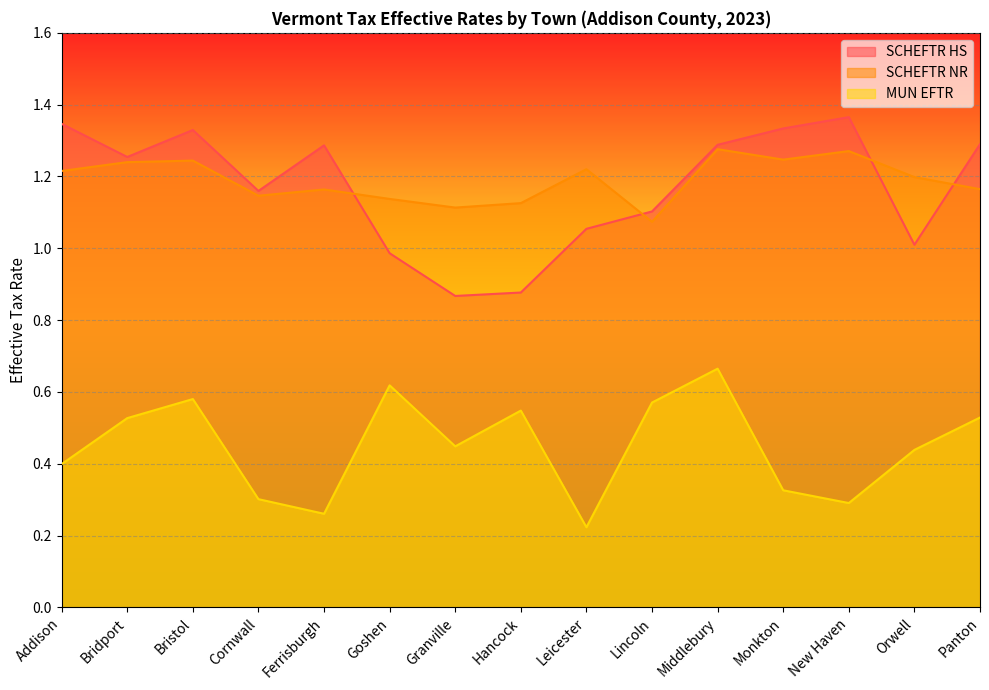

What is the highest value of the SCHEFTR HS series?

1.4